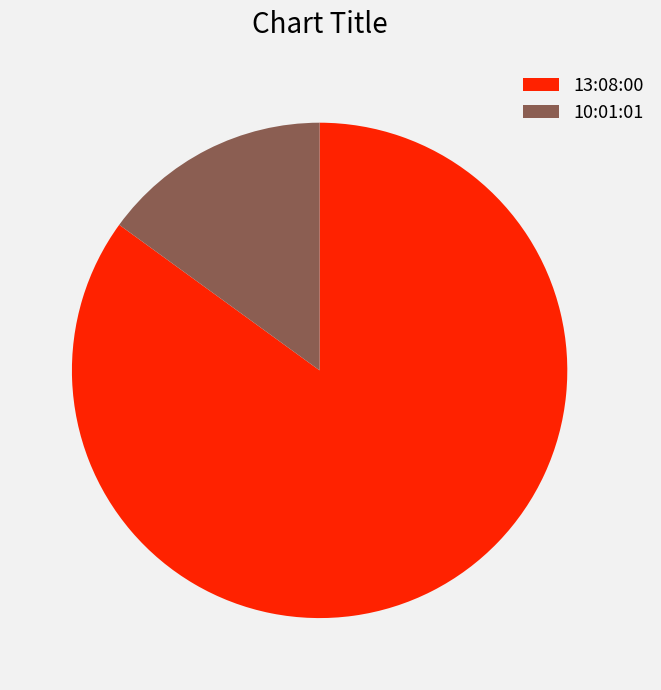

What is the ratio of the value at 10:01:01 to the value at 13:08:00?

0.2